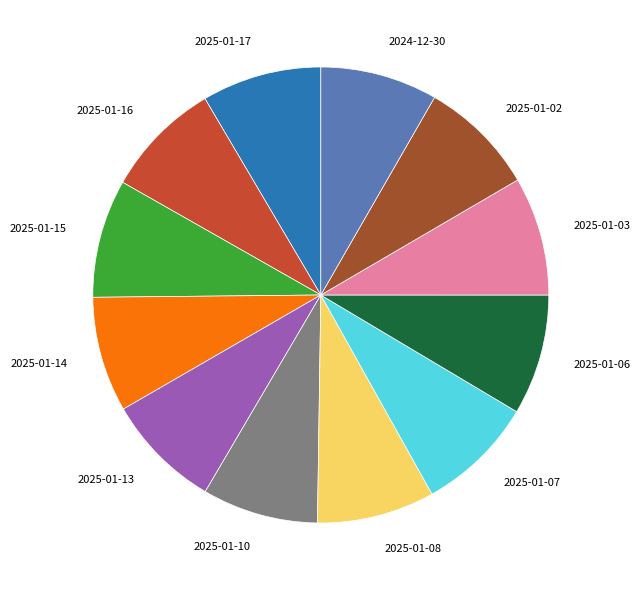

Approximately how many times larger is the value at 2025-01-03 compared to 2025-01-17?

1.0